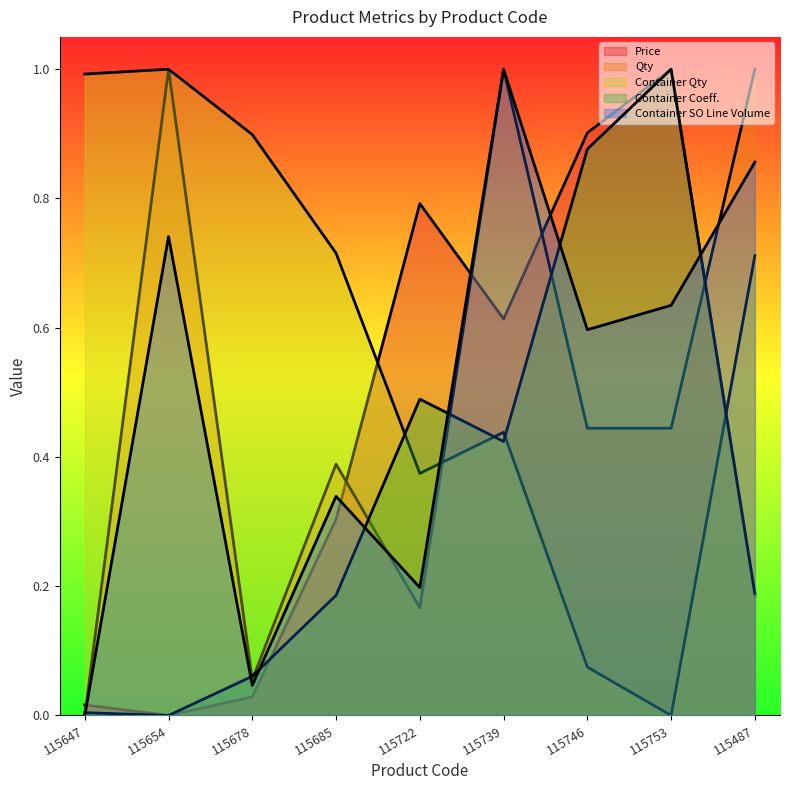

The value of Qty at 115685 is 0.4. True or false?

True